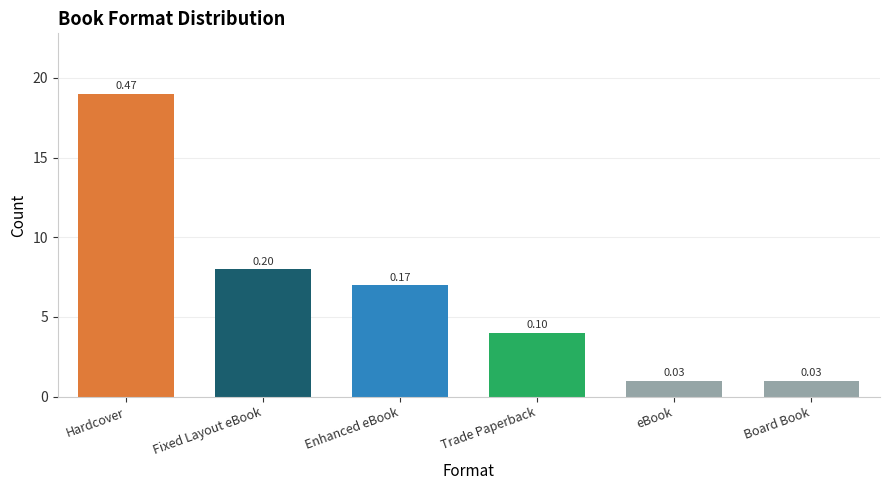

What is the label of the 6th bar from the left?

Board Book